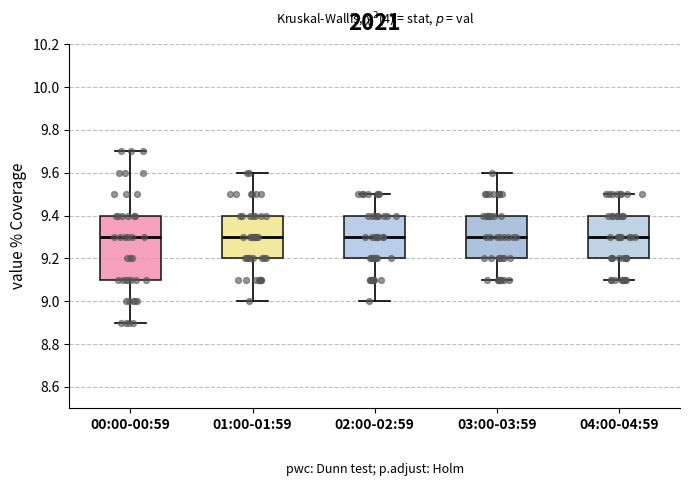

Where does the upper whisker of the box for 00:00-00:59 end on the y-axis? The values are not printed on the chart, so give them approximately, as read against the axis.

9.7